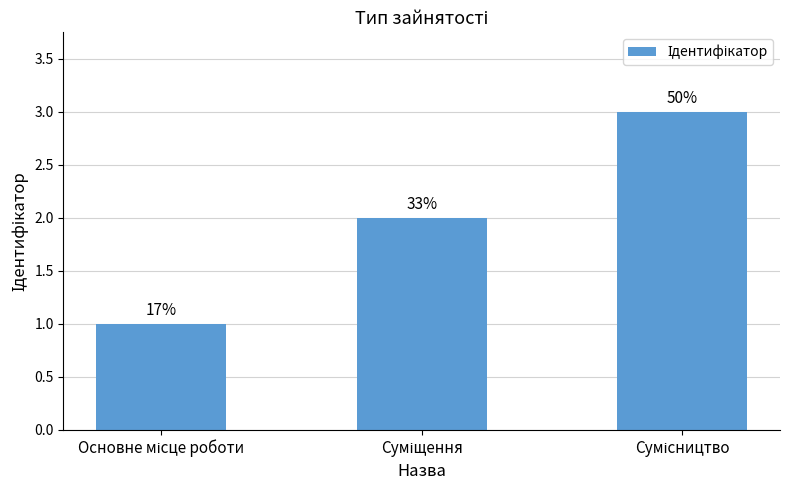

What is the sum of all values?

6